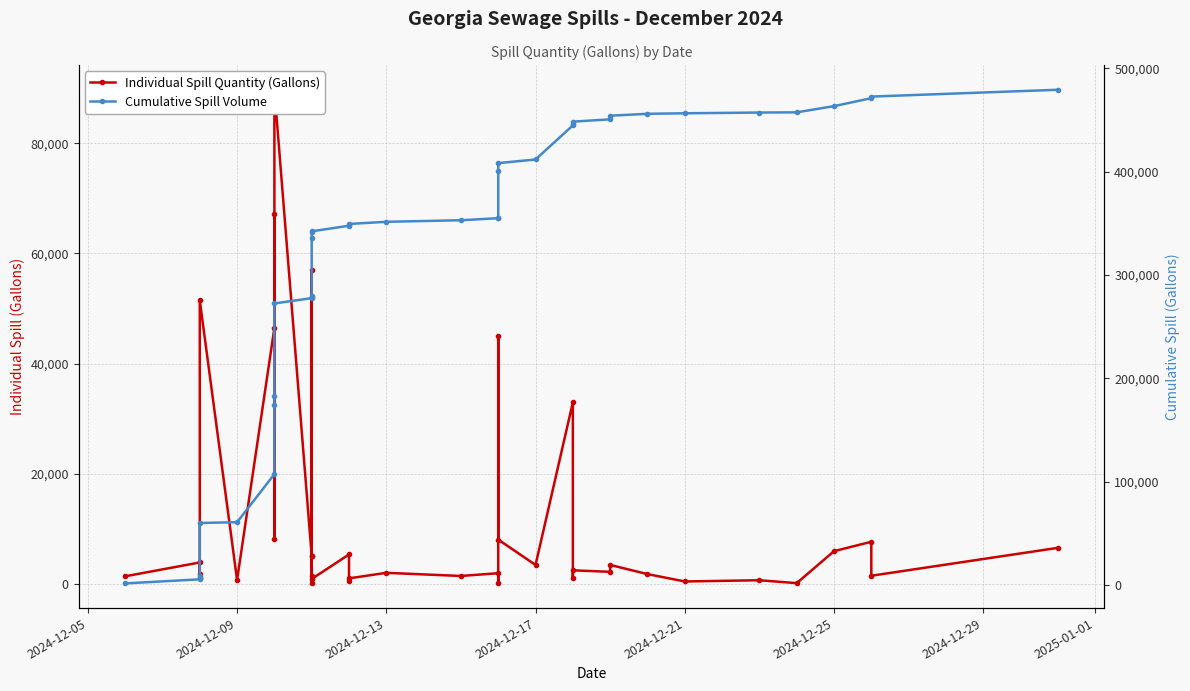

What is the difference between the maximum and second lowest values in the Individual Spill Quantity (Gallons) series?

89512